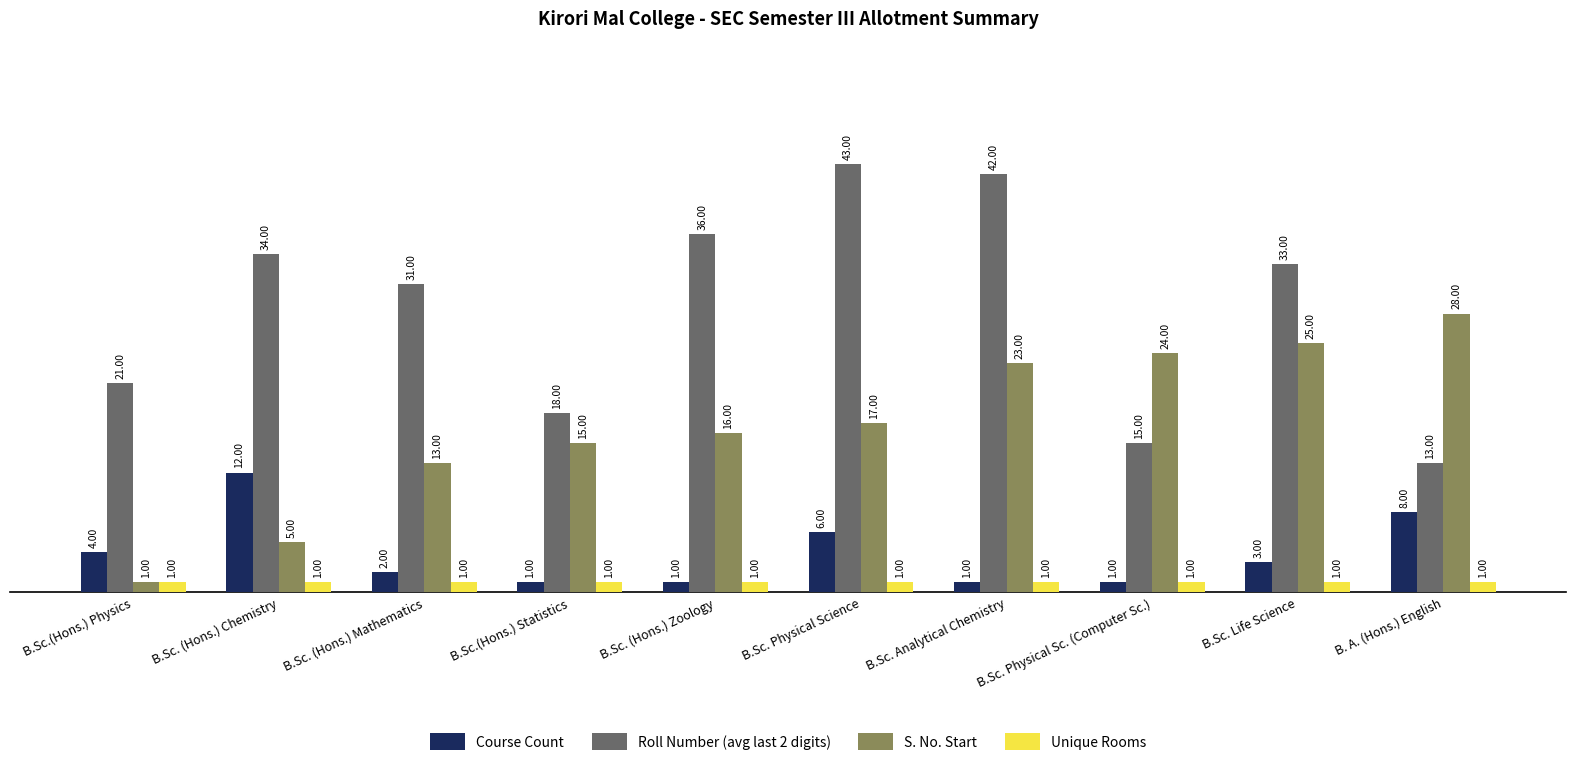

Which series has the largest total across all categories?

Roll Number (avg last 2 digits)